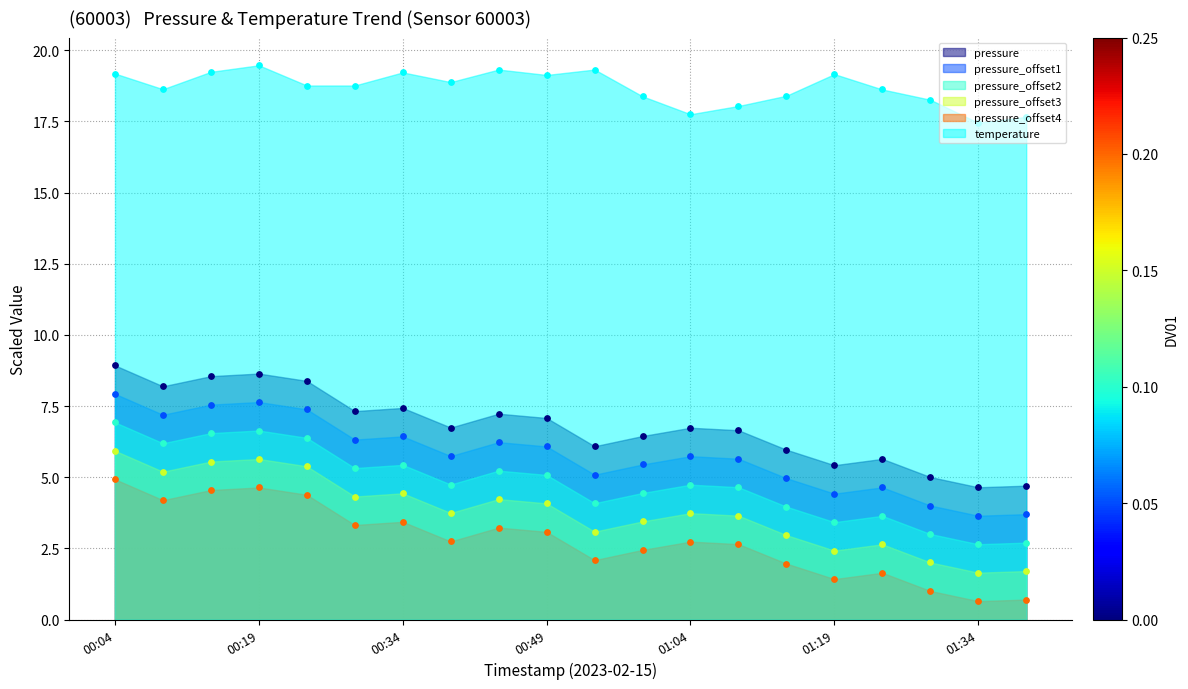

Which series has the largest Y range (max minus min)?

pressure